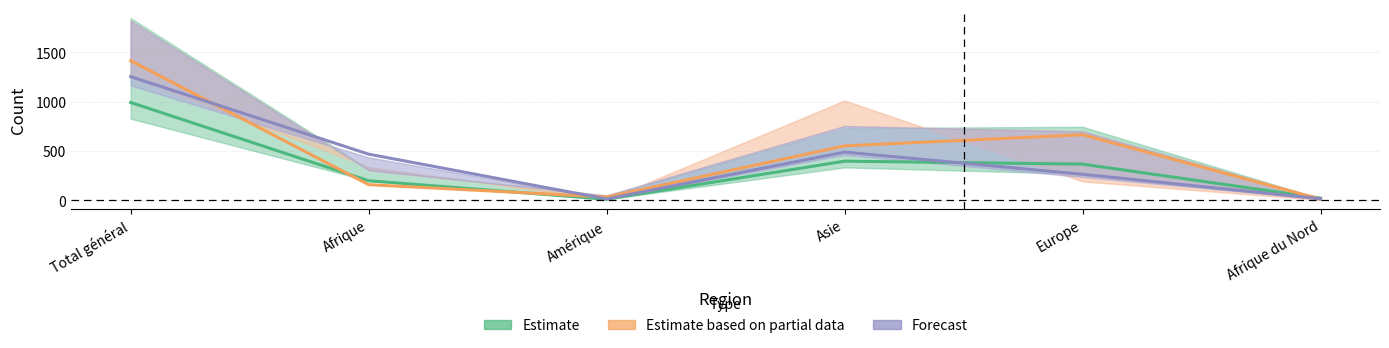

Which category has the lowest value in the Forecast series?

Amérique